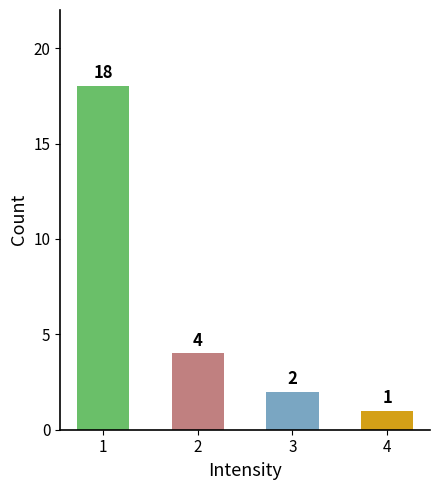

The value at 1 is 24. True or false?

False